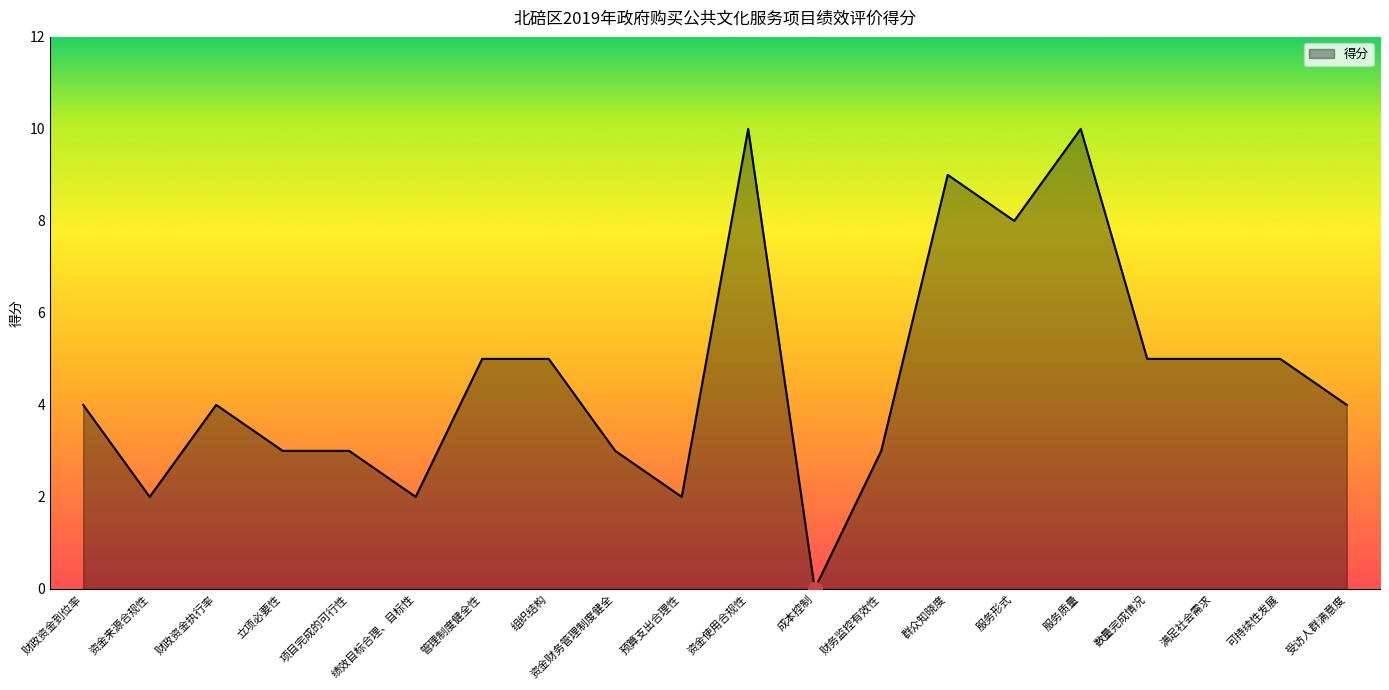

Which category has the lowest value across all series?

成本控制